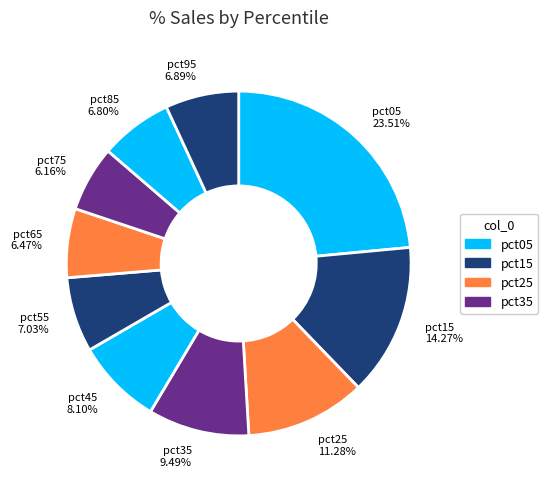

Is there a majority slice in this chart?

No